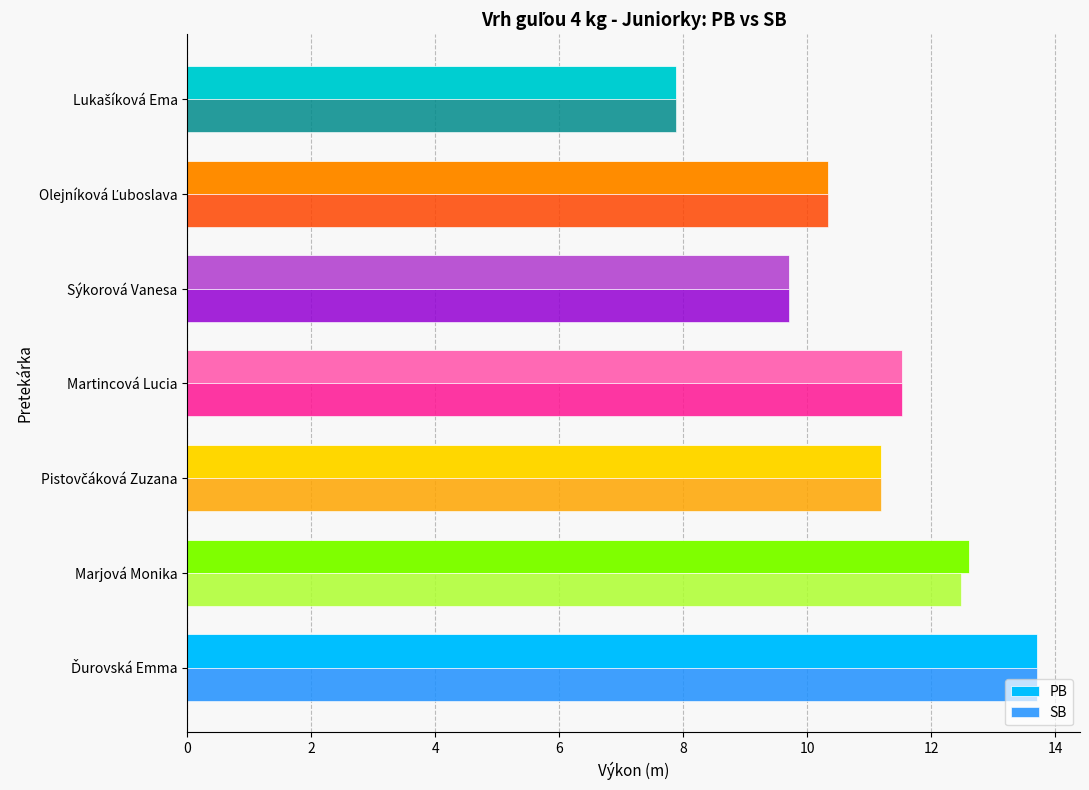

What is the total value across all series at Marjová Monika?

25.1